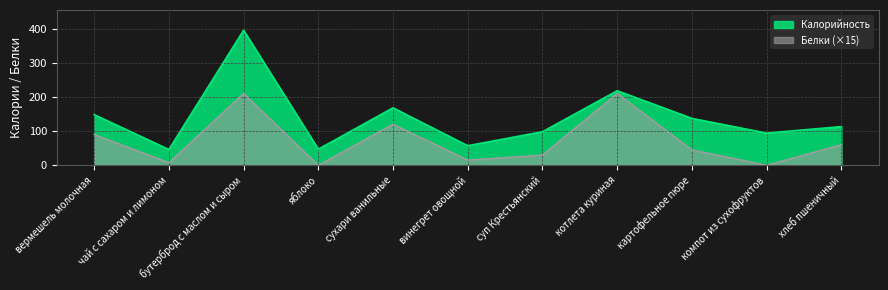

Is the value of Белки at яблоко greater than the value of Калорийность at компот из сухофруктов?

No